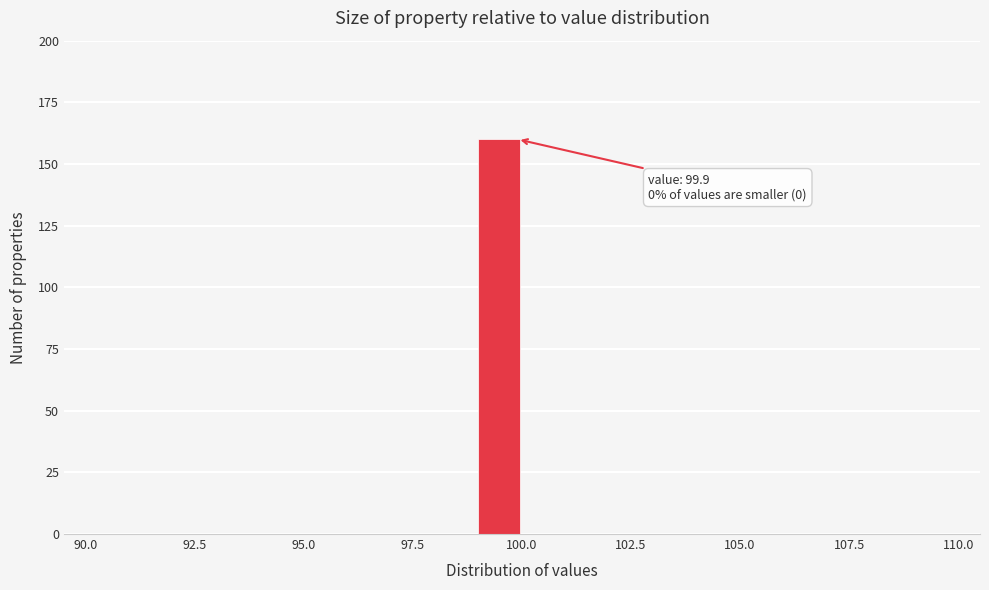

Read against the x-axis, roughly where is the centre of the tallest bar?

99.5